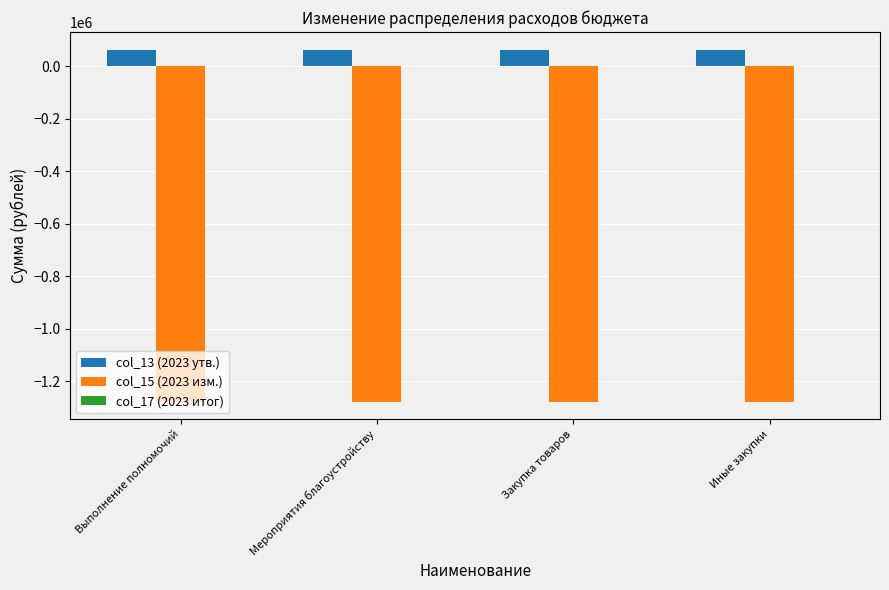

Rank the series by their average value, from lowest to highest.

col_15 (2023 изм.), col_13 (2023 утв.)